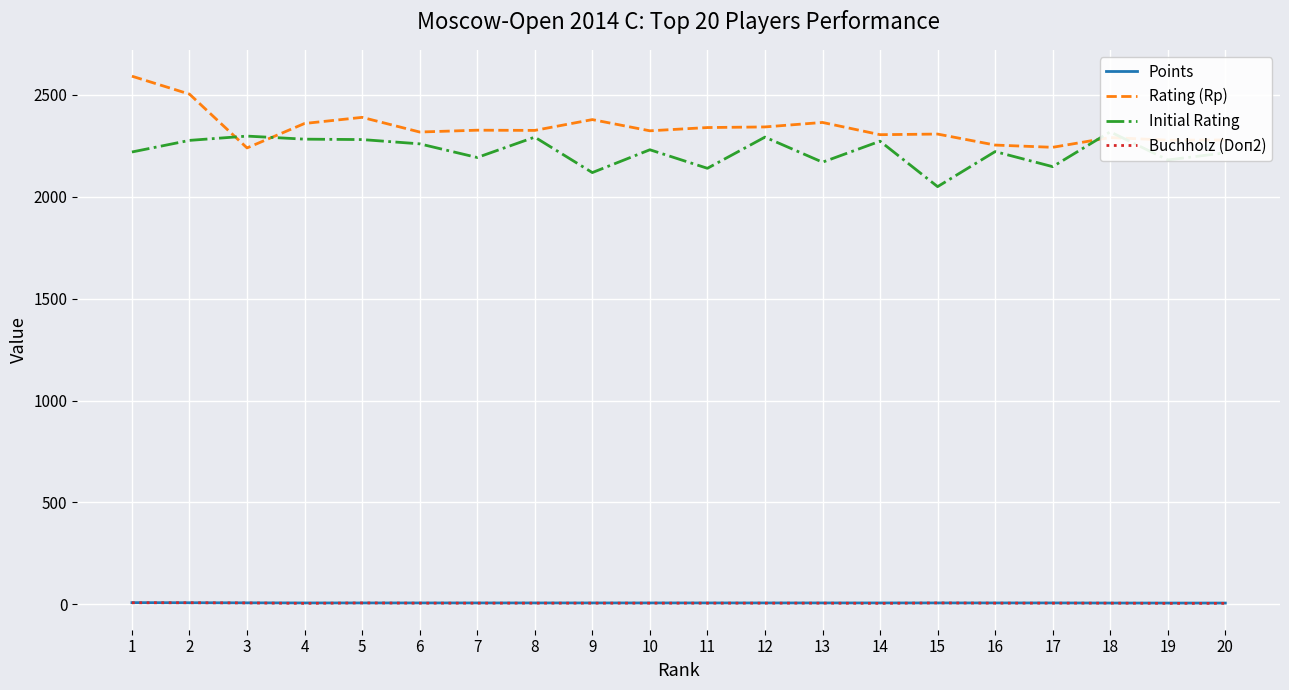

What is the lowest value of the Points series?

6.5